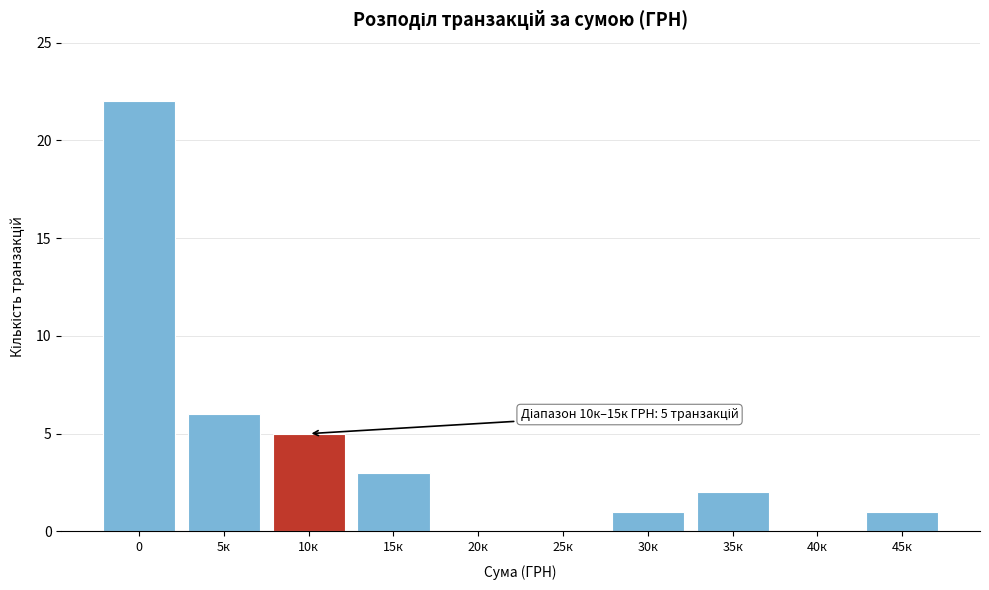

Reading left to right, transcribe all the data shown in this chart.

0=22	5к=6	10к=5	15к=3	20к=0	25к=0	30к=1	35к=2	40к=0	45к=1